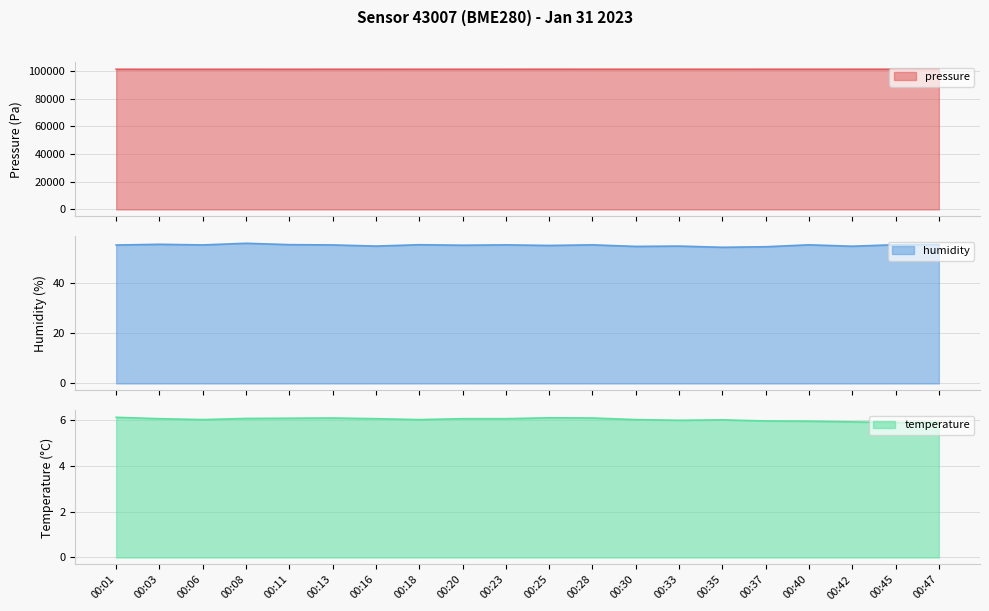

At how many categories does at least one series exceed 40799?

20